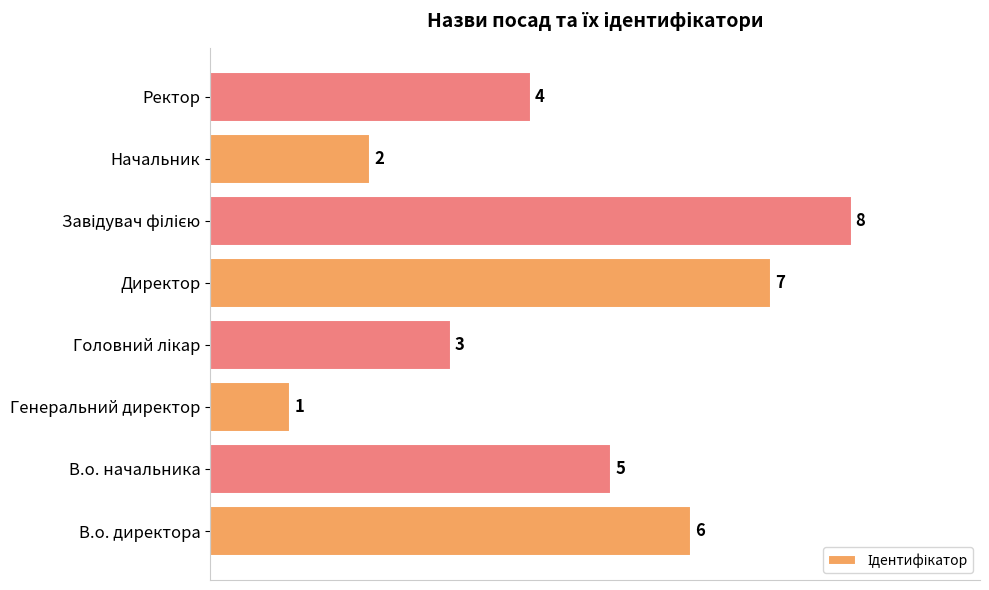

What is the sum of the values at Начальник and В.о. директора?

8